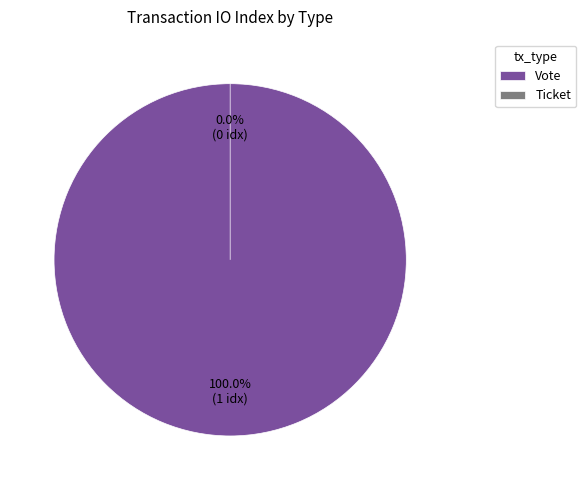

The Ticket slice represents 1% of the pie. True or false?

False